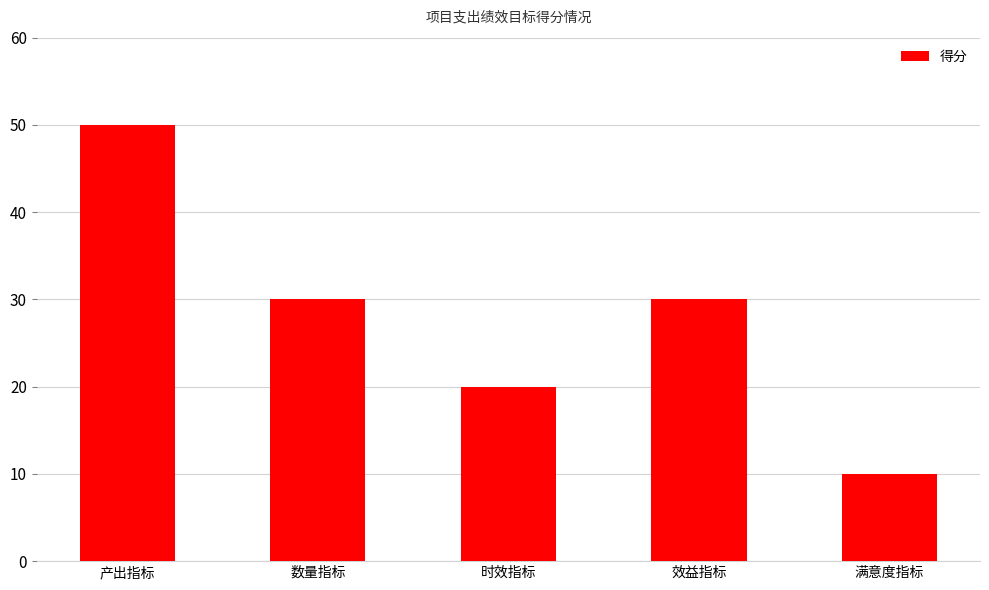

Which category has the highest value across all series?

产出指标